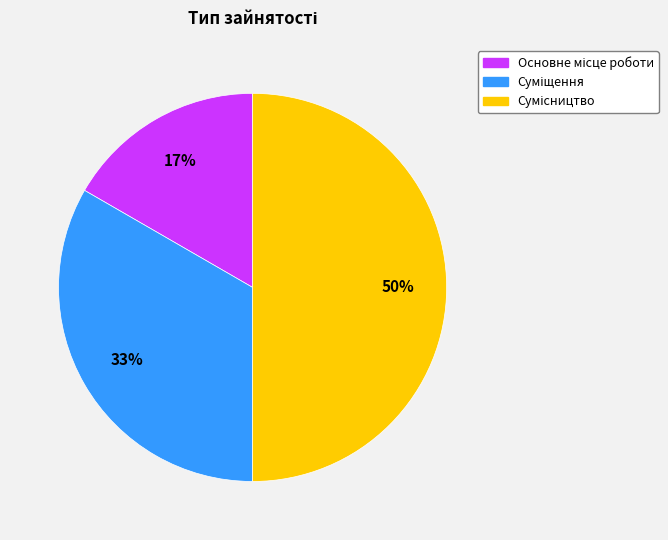

To the nearest percent, what is the difference between the largest and smallest slice percentages?

33%